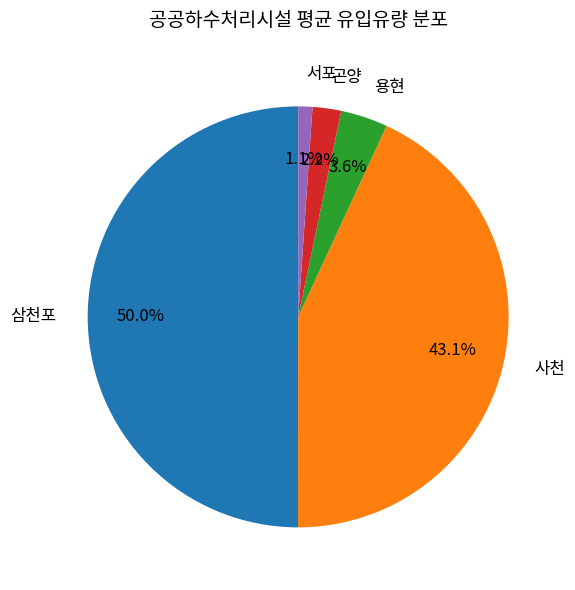

True or false: 삼천포 accounts for 42% of the total.

False